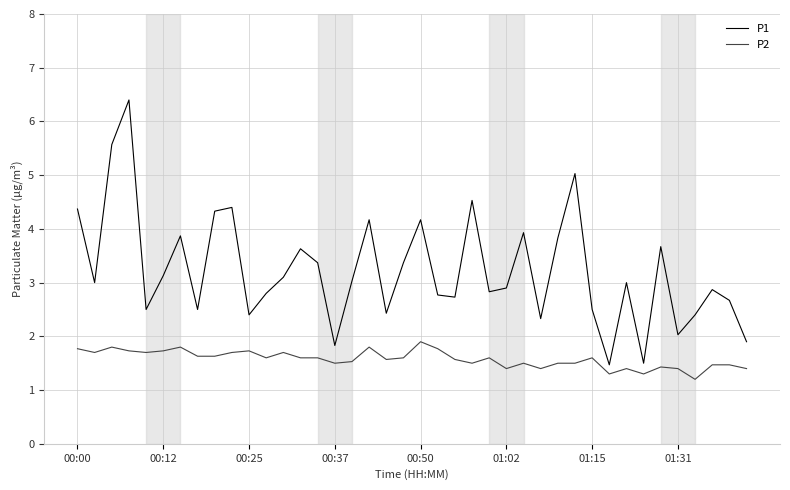

What is the sum of all P2 values?

63.0